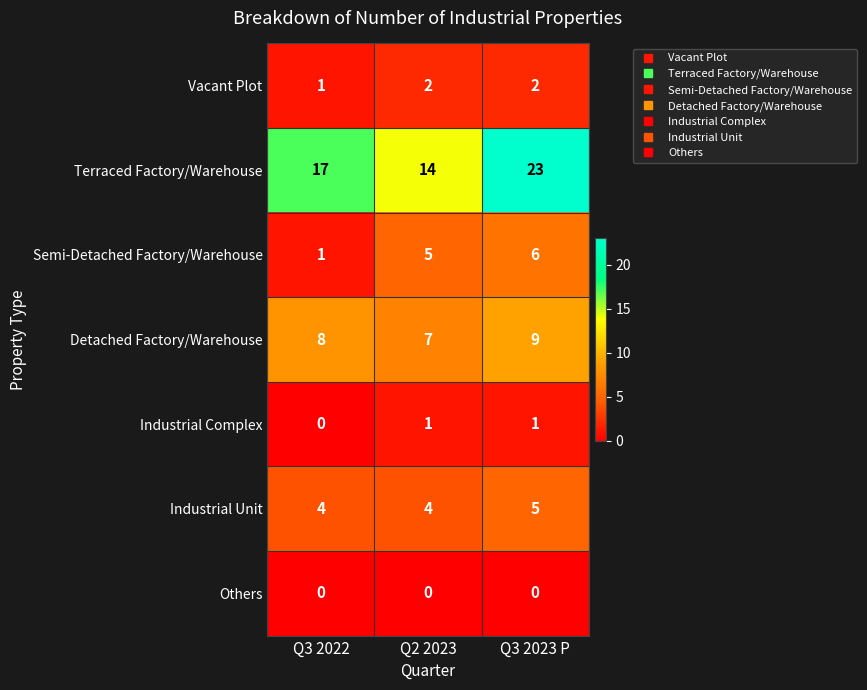

What value does the Detached Factory/Warehouse series have at Q3 2022?

8